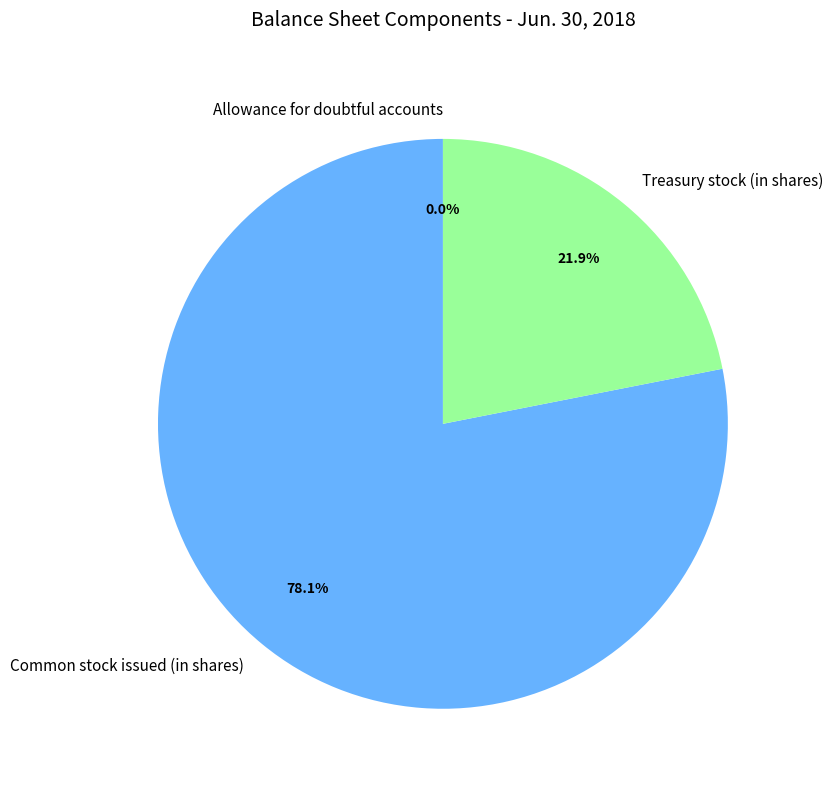

To the nearest percent, what percentage of the pie is Common stock issued (in shares)?

78%